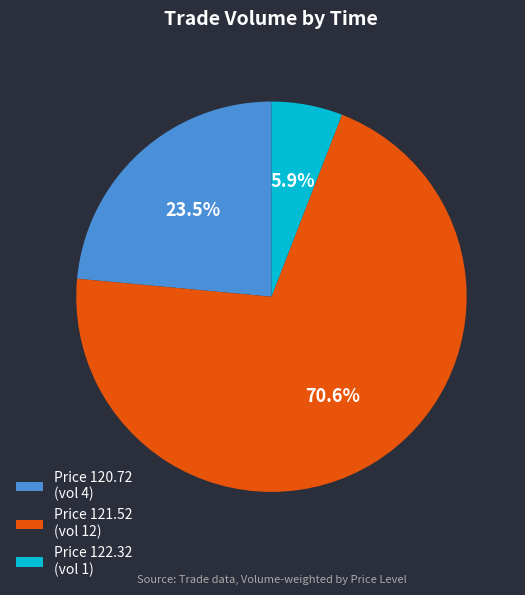

How many slices are in this pie chart?

3